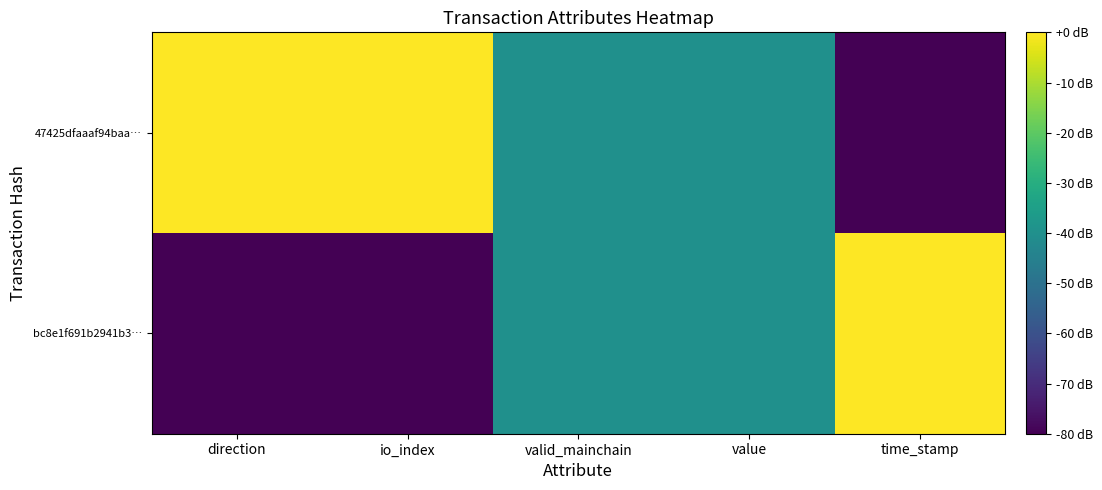

Which series has the widest spread of values?

bc8e1f691b2941b3…